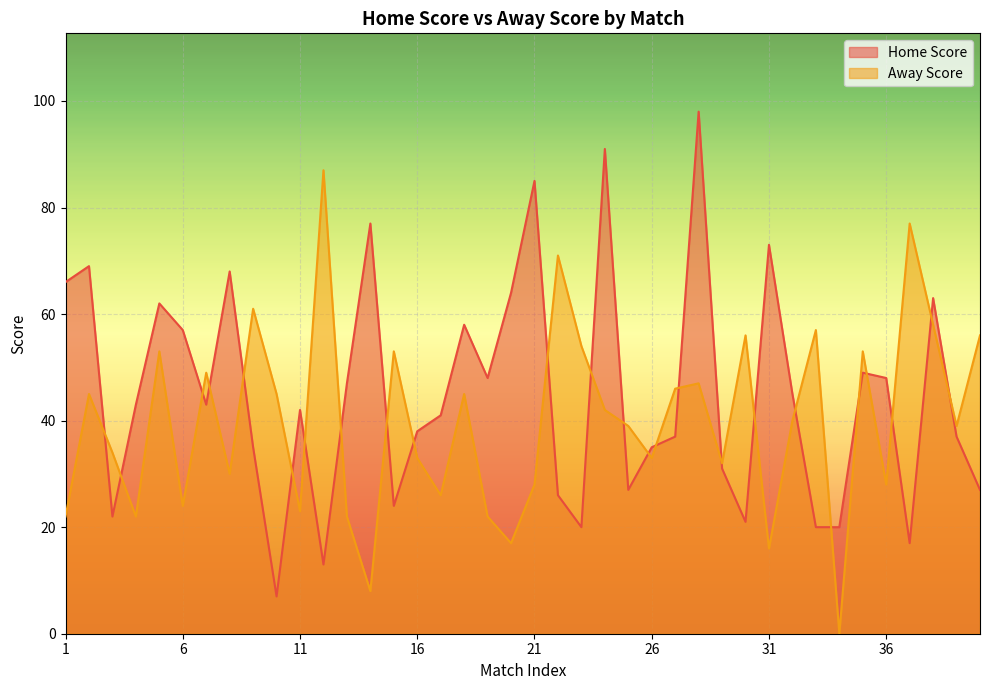

What is the value of the Home Score point at the 39th from the left?

37